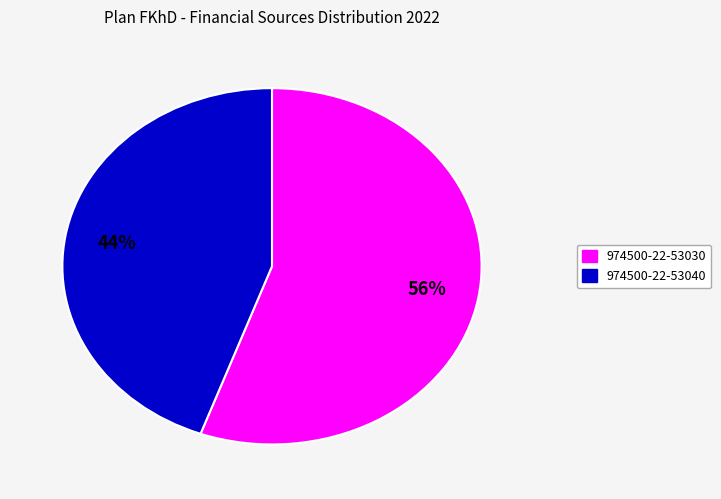

To the nearest percent, what is the average slice percentage?

50%